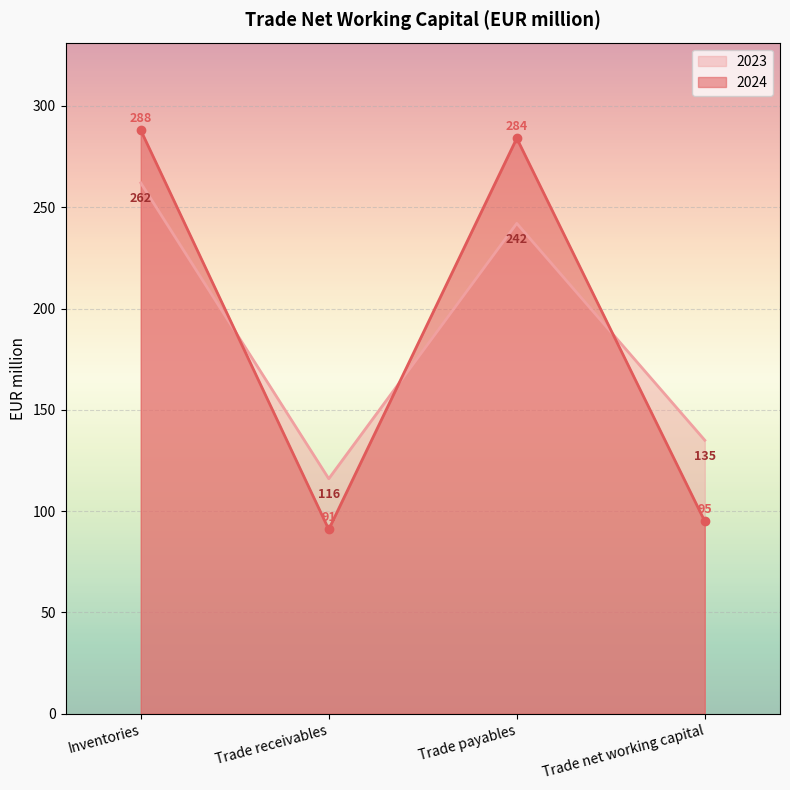

How many values in the 2023 series exceed 242?

1